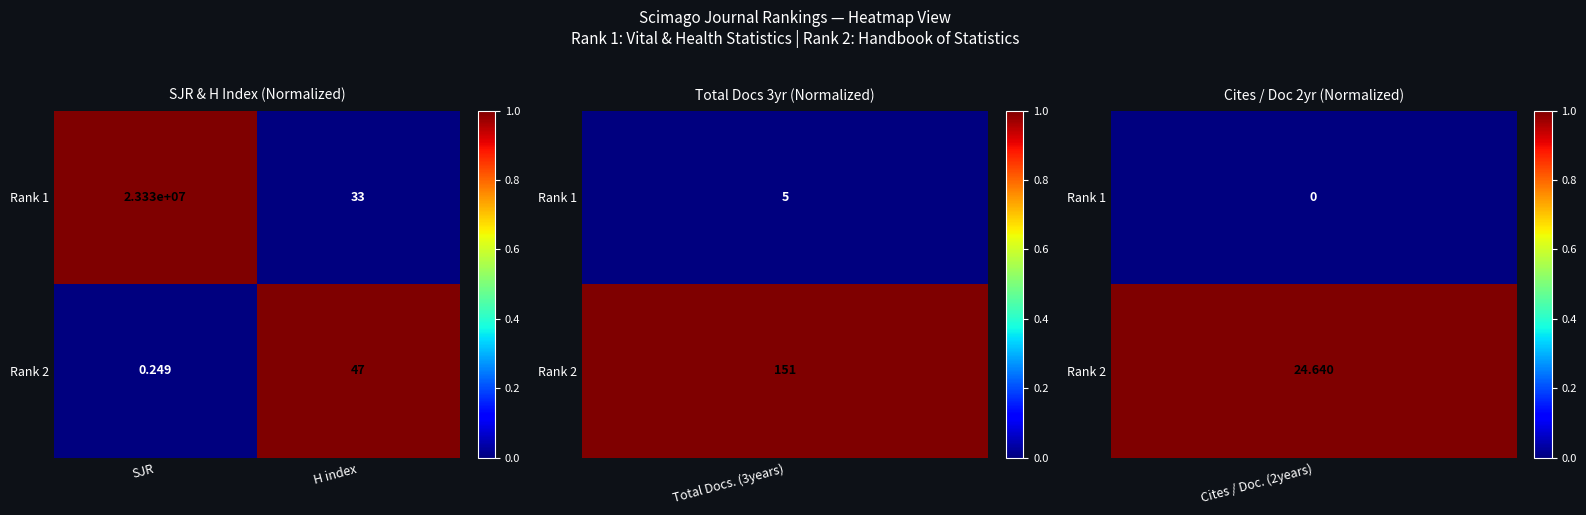

List the series in order of their peak value, highest first.

Rank 1, Rank 2